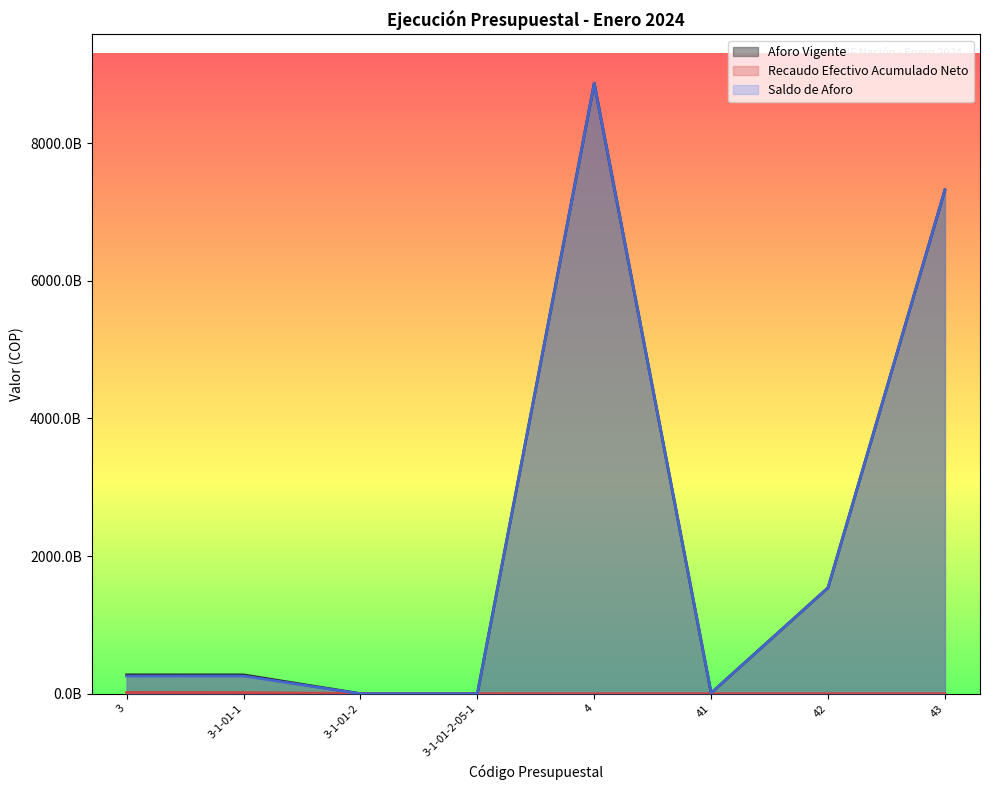

Is it true that Aforo Vigente equals 10323870800614.4 at 43?

False